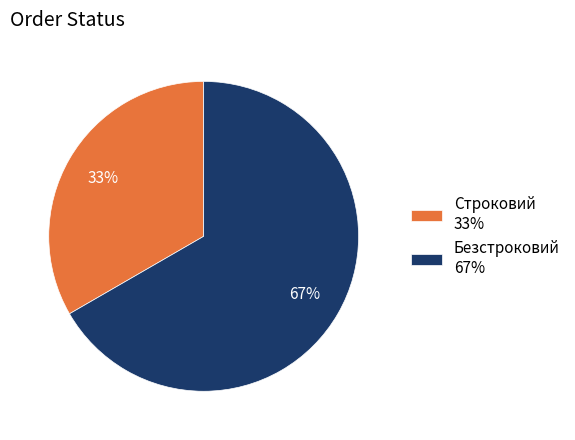

What is the majority slice?

Безстроковий